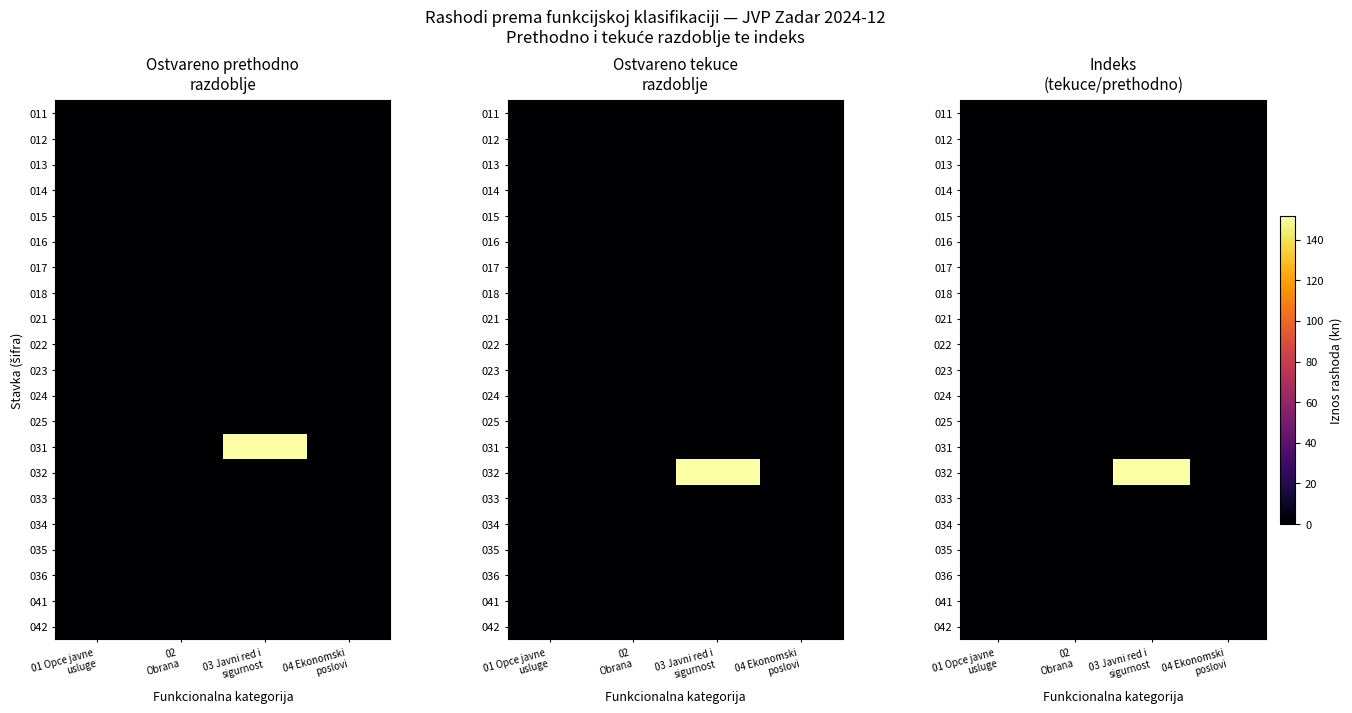

At which label is 033 closest to 0?

01 Opce javne usluge